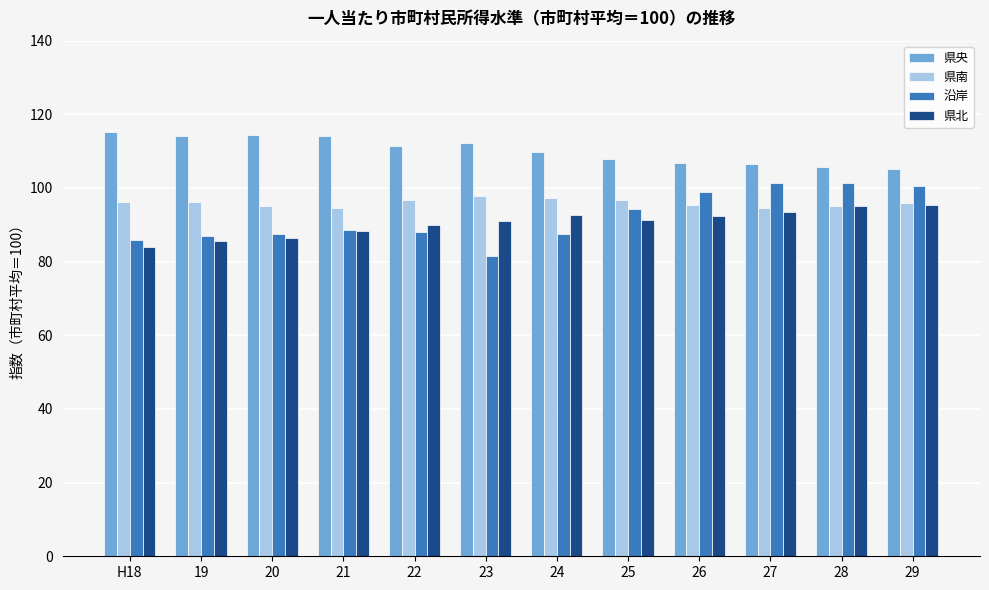

What is the approximate value of 県央 at 29?

105.1